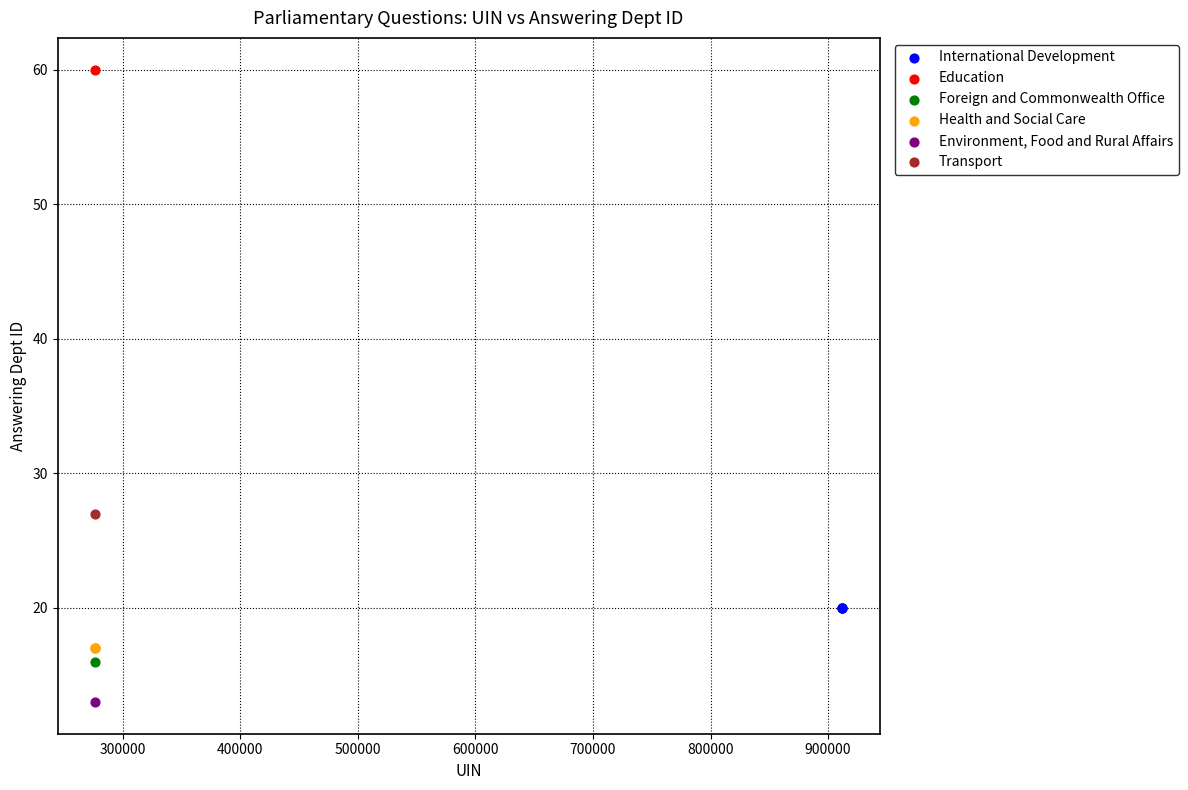

Which series reaches the maximum Y coordinate?

Education